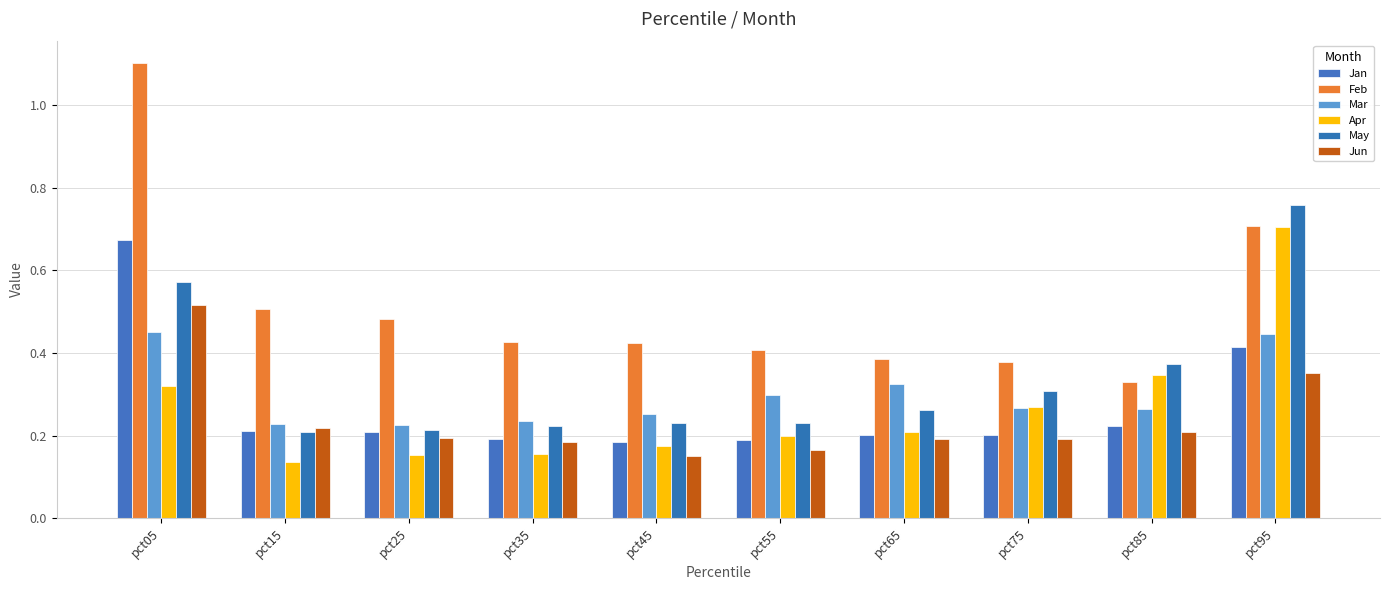

At which label is Mar closest to 0?

pct25